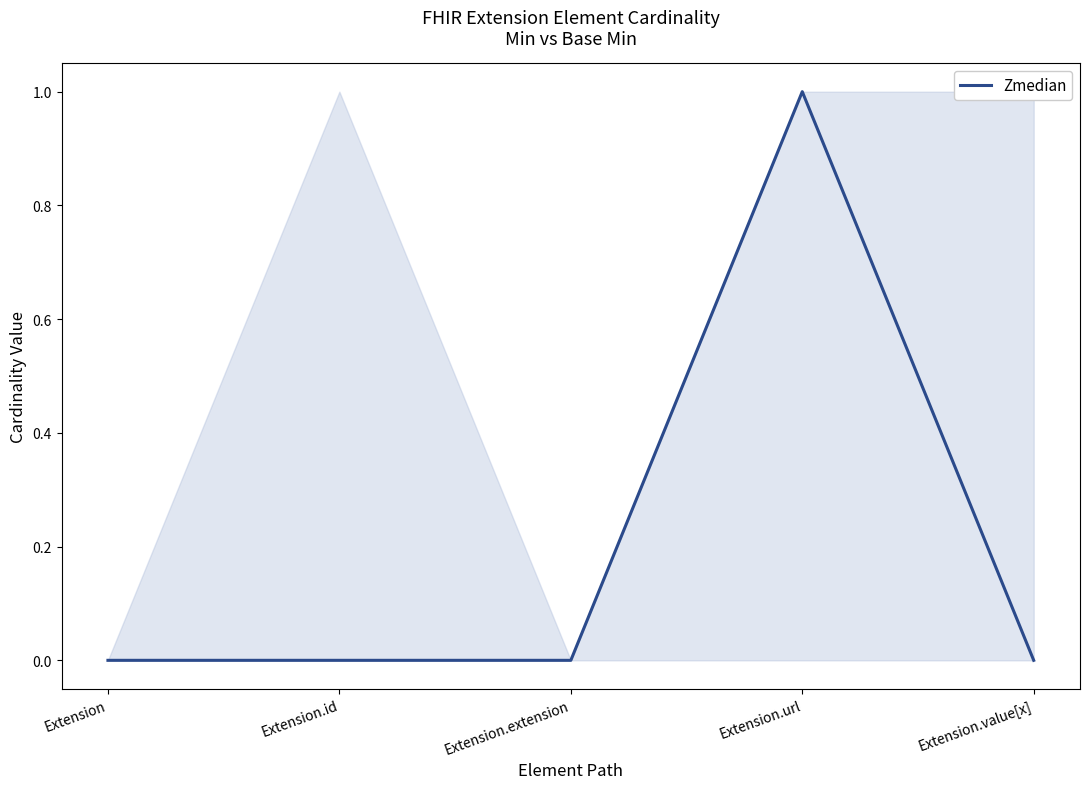

Reading right to left, list all the values displayed in this chart.

0	1	0	0	0